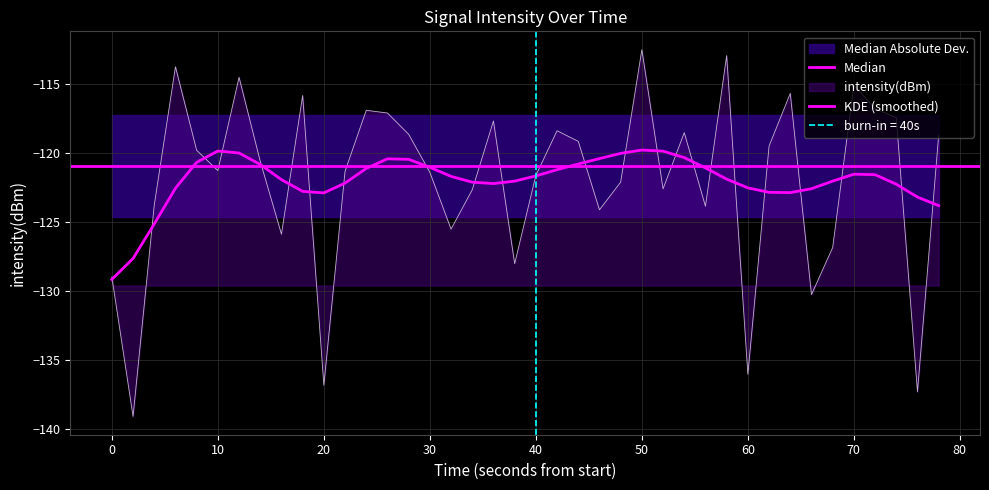

What is the maximum value shown in the chart?

-112.5